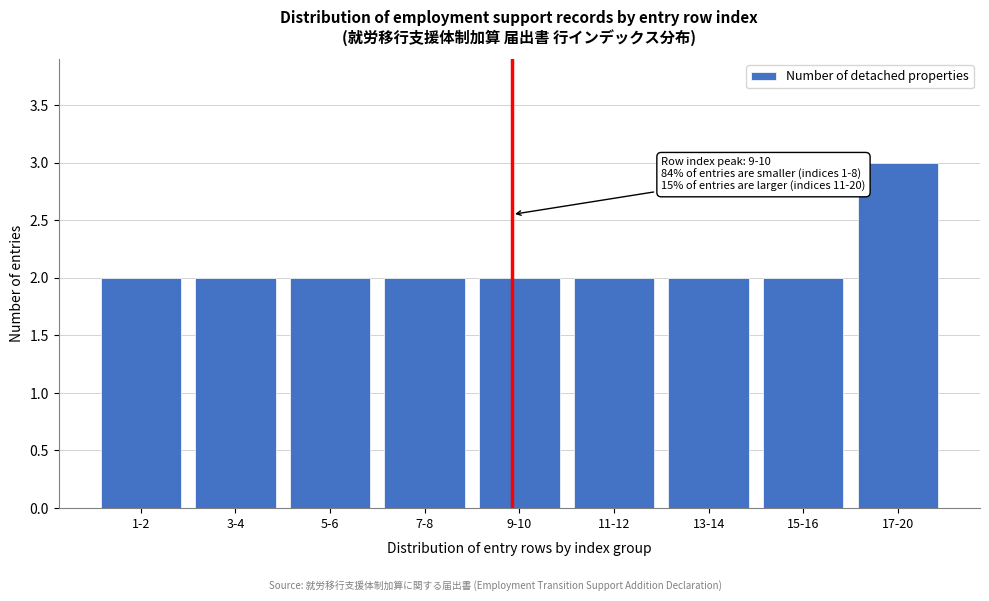

Reading right to left, what are all the values shown in this chart?

17-20=3	15-16=2	13-14=2	11-12=2	9-10=2	7-8=2	5-6=2	3-4=2	1-2=2